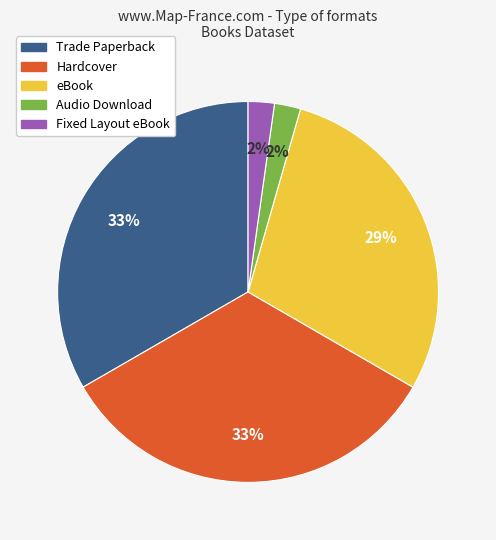

To the nearest percent, what is the combined percentage of eBook and Fixed Layout eBook?

31%